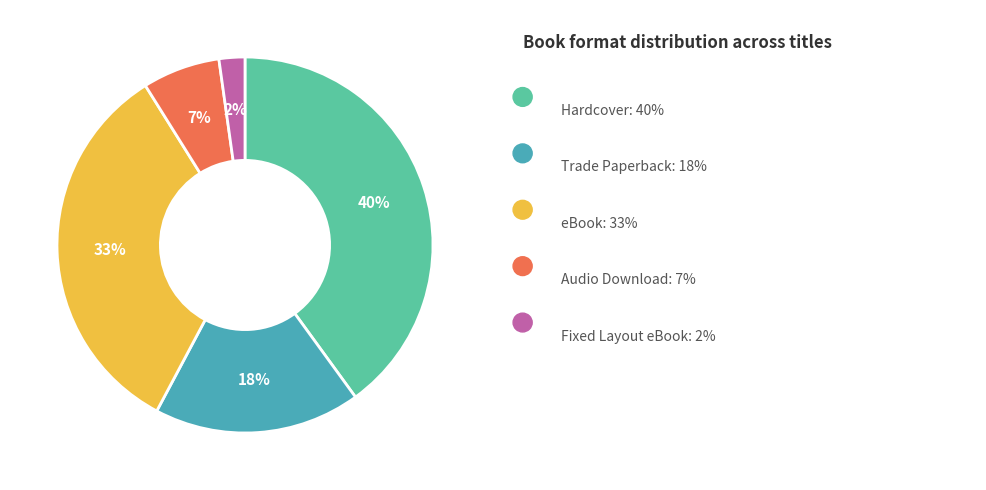

Is there any slice that represents more than half of the pie?

No